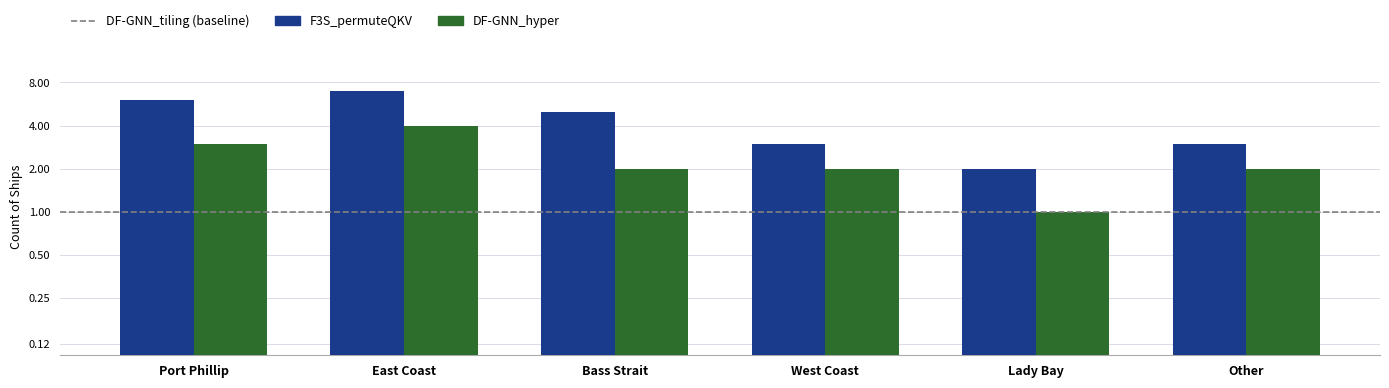

Rank the series by their maximum value, from highest to lowest.

F3S_permuteQKV, DF-GNN_hyper